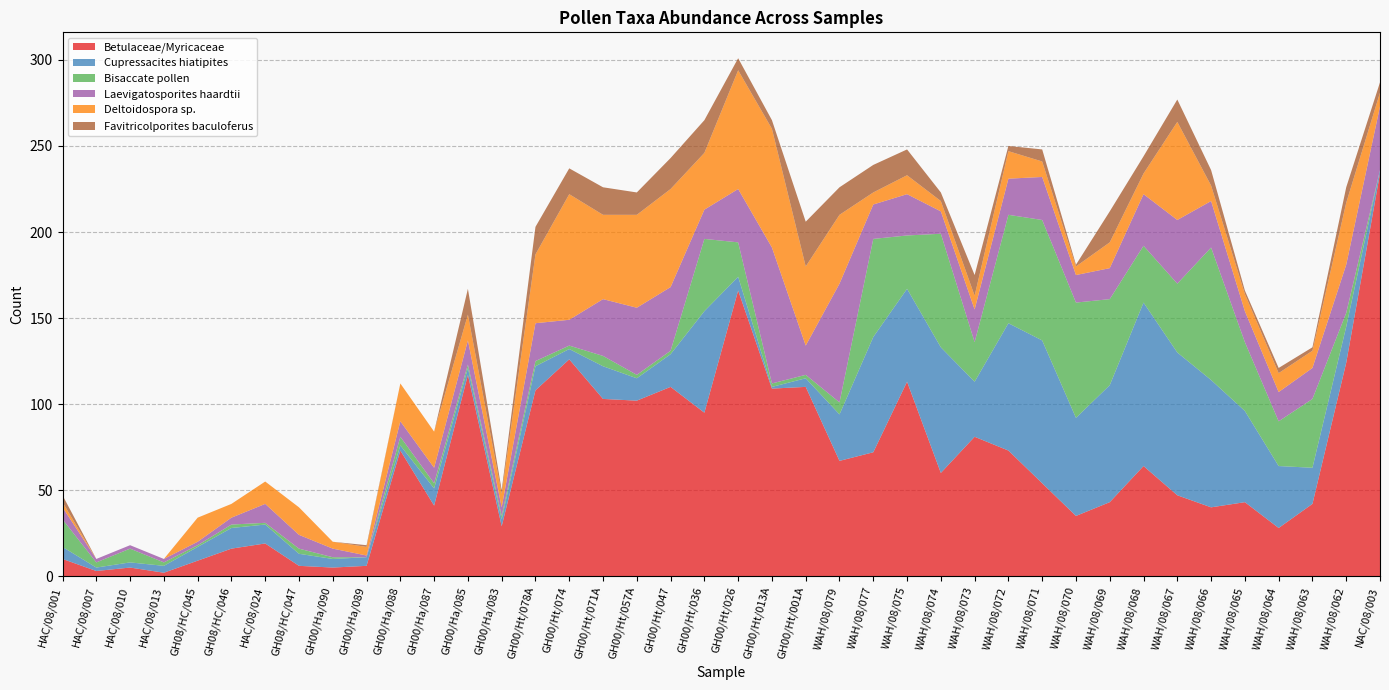

Reading right to left, what are all the values shown in this chart?

Betulaceae/Myricaceae: NAC/08/003=234	WAH/08/062=124	WAH/08/063=42	WAH/08/064=28	WAH/08/065=43	WAH/08/066=40	WAH/08/067=47	WAH/08/068=64	WAH/08/069=43	WAH/08/070=35	WAH/08/071=54	WAH/08/072=73	WAH/08/073=81	WAH/08/074=60	WAH/08/075=113	WAH/08/077=72	WAH/08/079=67	GH00/Ht/001A=110	GH00/Ht/013A=109	GH00/Ht/026=166	GH00/Ht/036=95	GH00/Ht/047=110	GH00/Ht/057A=102	GH00/Ht/071A=103	GH00/Ht/074=126	GH00/Ht/078A=108	GH00/Ha/083=29	GH00/Ha/085=117	GH00/Ha/087=41	GH00/Ha/088=73	GH00/Ha/089=6	GH00/Ha/090=5	GH08/HC/047=6	HAC/08/024=19	GH08/HC/046=16	GH08/HC/045=9	HAC/08/013=2	HAC/08/010=5	HAC/08/007=3	HAC/08/001=10
Cupressacites hiatipites: NAC/08/003=2	WAH/08/062=21	WAH/08/063=21	WAH/08/064=36	WAH/08/065=53	WAH/08/066=74	WAH/08/067=83	WAH/08/068=95	WAH/08/069=68	WAH/08/070=57	WAH/08/071=83	WAH/08/072=74	WAH/08/073=32	WAH/08/074=73	WAH/08/075=54	WAH/08/077=67	WAH/08/079=27	GH00/Ht/001A=5	GH00/Ht/013A=1	GH00/Ht/026=8	GH00/Ht/036=59	GH00/Ht/047=19	GH00/Ht/057A=13	GH00/Ht/071A=19	GH00/Ht/074=6	GH00/Ht/078A=14	GH00/Ha/083=4	GH00/Ha/085=4	GH00/Ha/087=10	GH00/Ha/088=3	GH00/Ha/089=5	GH00/Ha/090=5	GH08/HC/047=7	HAC/08/024=11	GH08/HC/046=12	GH08/HC/045=8	HAC/08/013=4	HAC/08/010=3	HAC/08/007=2	HAC/08/001=7
Bisaccate pollen: NAC/08/003=0	WAH/08/062=8	WAH/08/063=40	WAH/08/064=26	WAH/08/065=40	WAH/08/066=77	WAH/08/067=40	WAH/08/068=33	WAH/08/069=50	WAH/08/070=67	WAH/08/071=70	WAH/08/072=63	WAH/08/073=23	WAH/08/074=66	WAH/08/075=31	WAH/08/077=57	WAH/08/079=7	GH00/Ht/001A=2	GH00/Ht/013A=2	GH00/Ht/026=20	GH00/Ht/036=42	GH00/Ht/047=2	GH00/Ht/057A=2	GH00/Ht/071A=6	GH00/Ht/074=2	GH00/Ht/078A=3	GH00/Ha/083=2	GH00/Ha/085=2	GH00/Ha/087=3	GH00/Ha/088=5	GH00/Ha/089=0	GH00/Ha/090=1	GH08/HC/047=3	HAC/08/024=1	GH08/HC/046=2	GH08/HC/045=1	HAC/08/013=2	HAC/08/010=8	HAC/08/007=3	HAC/08/001=16
Laevigatosporites haardtii: NAC/08/003=37	WAH/08/062=28	WAH/08/063=18	WAH/08/064=17	WAH/08/065=18	WAH/08/066=27	WAH/08/067=37	WAH/08/068=30	WAH/08/069=18	WAH/08/070=16	WAH/08/071=25	WAH/08/072=21	WAH/08/073=19	WAH/08/074=13	WAH/08/075=24	WAH/08/077=20	WAH/08/079=69	GH00/Ht/001A=17	GH00/Ht/013A=79	GH00/Ht/026=31	GH00/Ht/036=17	GH00/Ht/047=37	GH00/Ht/057A=39	GH00/Ht/071A=33	GH00/Ht/074=15	GH00/Ht/078A=22	GH00/Ha/083=5	GH00/Ha/085=14	GH00/Ha/087=9	GH00/Ha/088=9	GH00/Ha/089=1	GH00/Ha/090=5	GH08/HC/047=8	HAC/08/024=11	GH08/HC/046=4	GH08/HC/045=2	HAC/08/013=2	HAC/08/010=2	HAC/08/007=2	HAC/08/001=7
Deltoidospora sp.: NAC/08/003=8	WAH/08/062=36	WAH/08/063=10	WAH/08/064=11	WAH/08/065=10	WAH/08/066=9	WAH/08/067=57	WAH/08/068=12	WAH/08/069=15	WAH/08/070=5	WAH/08/071=9	WAH/08/072=16	WAH/08/073=8	WAH/08/074=6	WAH/08/075=11	WAH/08/077=7	WAH/08/079=40	GH00/Ht/001A=46	GH00/Ht/013A=69	GH00/Ht/026=69	GH00/Ht/036=33	GH00/Ht/047=57	GH00/Ht/057A=54	GH00/Ht/071A=49	GH00/Ht/074=73	GH00/Ht/078A=40	GH00/Ha/083=8	GH00/Ha/085=15	GH00/Ha/087=21	GH00/Ha/088=22	GH00/Ha/089=5	GH00/Ha/090=4	GH08/HC/047=16	HAC/08/024=13	GH08/HC/046=8	GH08/HC/045=14	HAC/08/013=0	HAC/08/010=0	HAC/08/007=0	HAC/08/001=3
Favitricolporites baculoferus: NAC/08/003=6	WAH/08/062=9	WAH/08/063=2	WAH/08/064=3	WAH/08/065=2	WAH/08/066=9	WAH/08/067=13	WAH/08/068=10	WAH/08/069=18	WAH/08/070=1	WAH/08/071=7	WAH/08/072=3	WAH/08/073=12	WAH/08/074=5	WAH/08/075=15	WAH/08/077=16	WAH/08/079=16	GH00/Ht/001A=26	GH00/Ht/013A=5	GH00/Ht/026=7	GH00/Ht/036=19	GH00/Ht/047=18	GH00/Ht/057A=13	GH00/Ht/071A=16	GH00/Ht/074=15	GH00/Ht/078A=16	GH00/Ha/083=2	GH00/Ha/085=15	GH00/Ha/087=0	GH00/Ha/088=0	GH00/Ha/089=1	GH00/Ha/090=0	GH08/HC/047=0	HAC/08/024=0	GH08/HC/046=0	GH08/HC/045=0	HAC/08/013=0	HAC/08/010=0	HAC/08/007=0	HAC/08/001=4